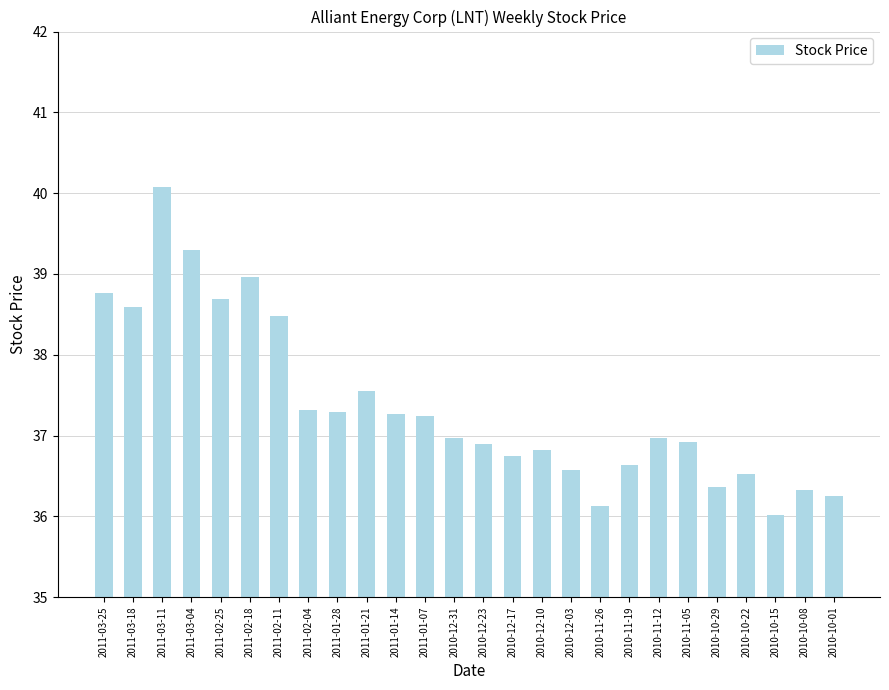

Approximately how many times larger is the value at 2011-02-25 compared to 2011-01-14?

1.0